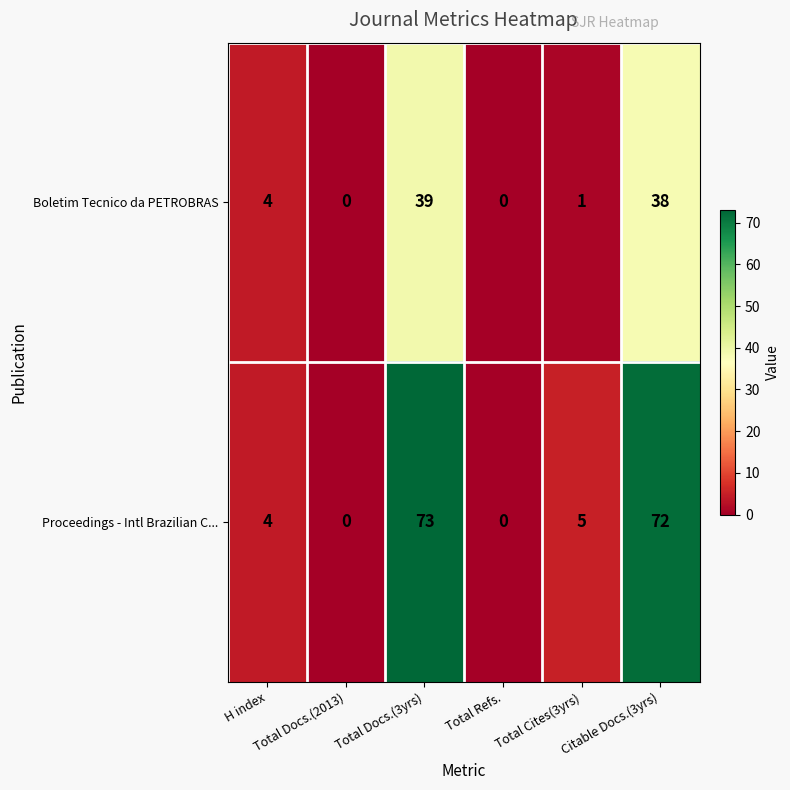

Which series has the largest total across all categories?

Proceedings - Intl Brazilian C...